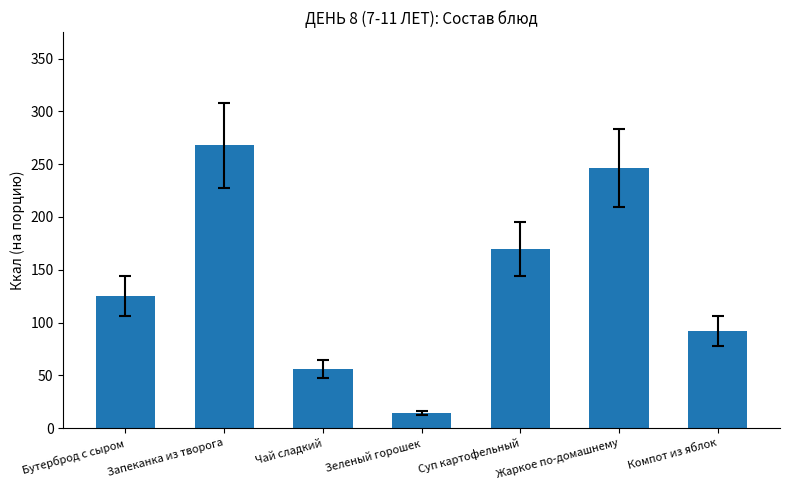

True or false: the data shows 14.0 at Зеленый горошек.

True